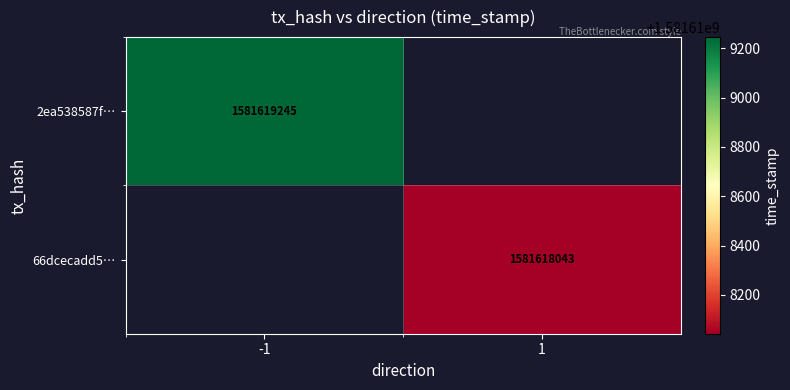

At direction, list the series in order from largest to smallest.

66dcecadd5ecc1f3310ecf4fbf64c2386c3a353, 2ea538587ff262aeee5cbceed725a52d960071b